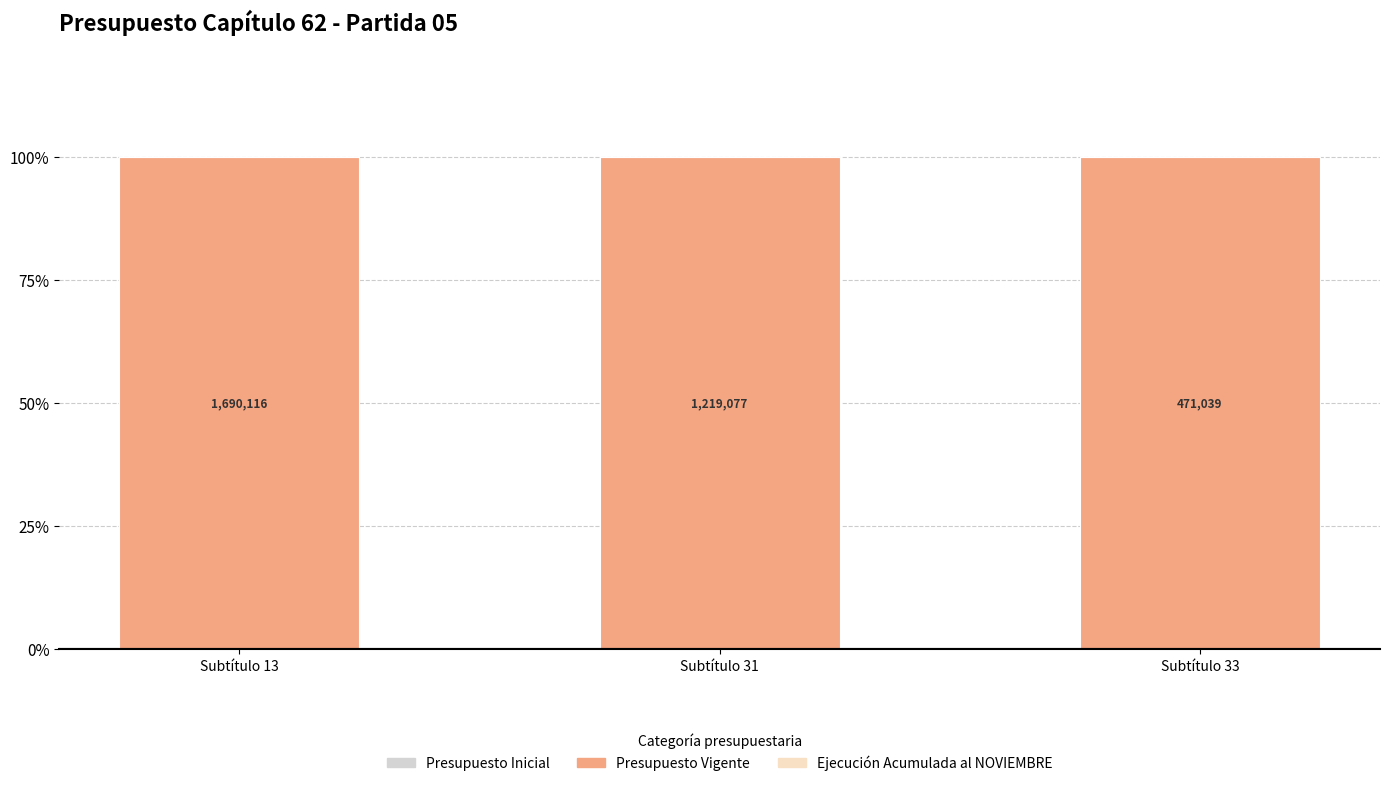

At which category does the chart reach its peak across all series?

Subtítulo 13